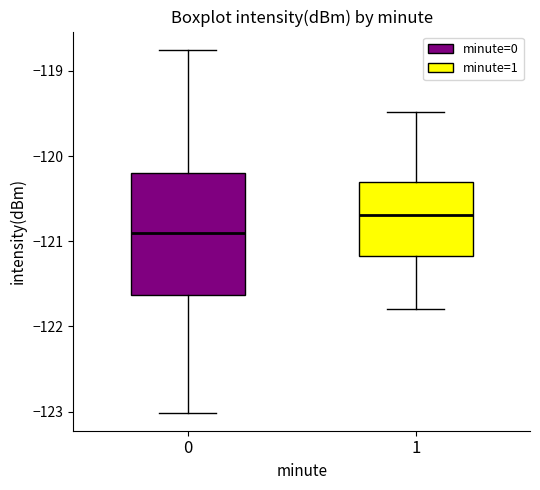

Reading left to right, read every box against the y-axis: the position of its median line, the range the box covers, and the ends of its whiskers. The values are not printed on the chart, so give them approximately, as read against the axis.

0: median -120.9, box -121.6 to -120.2, whiskers -123.0 to -118.8
1: median -120.7, box -121.2 to -120.3, whiskers -121.8 to -119.5